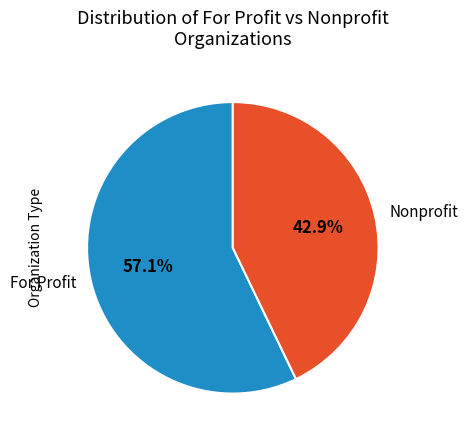

Rank the categories by value from lowest to highest.

Nonprofit, For Profit